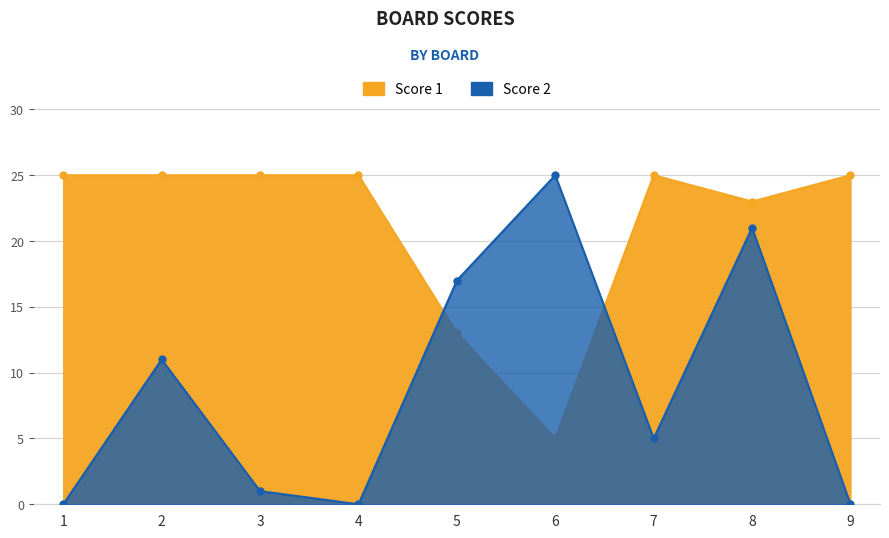

True or false: Score 2 and Score 1 cross at least once.

True